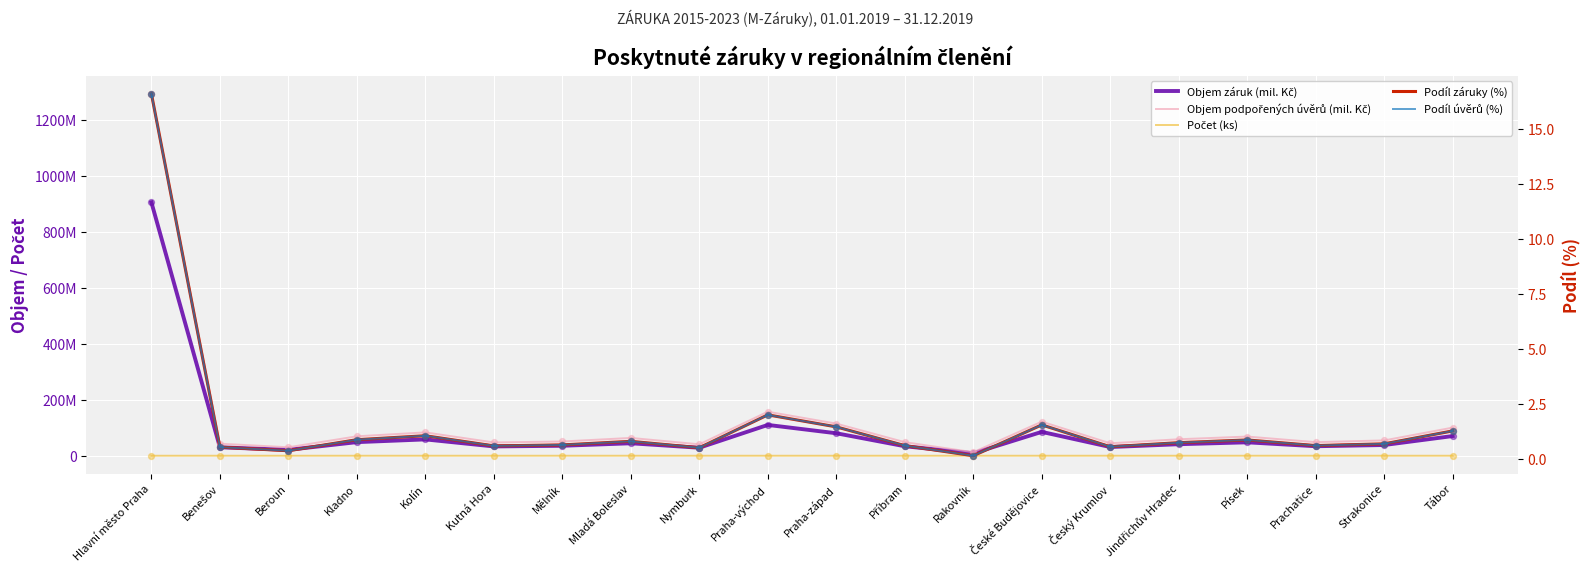

Which series reaches the maximum Y coordinate?

Objem podpořených úvěrů (mil. Kč)